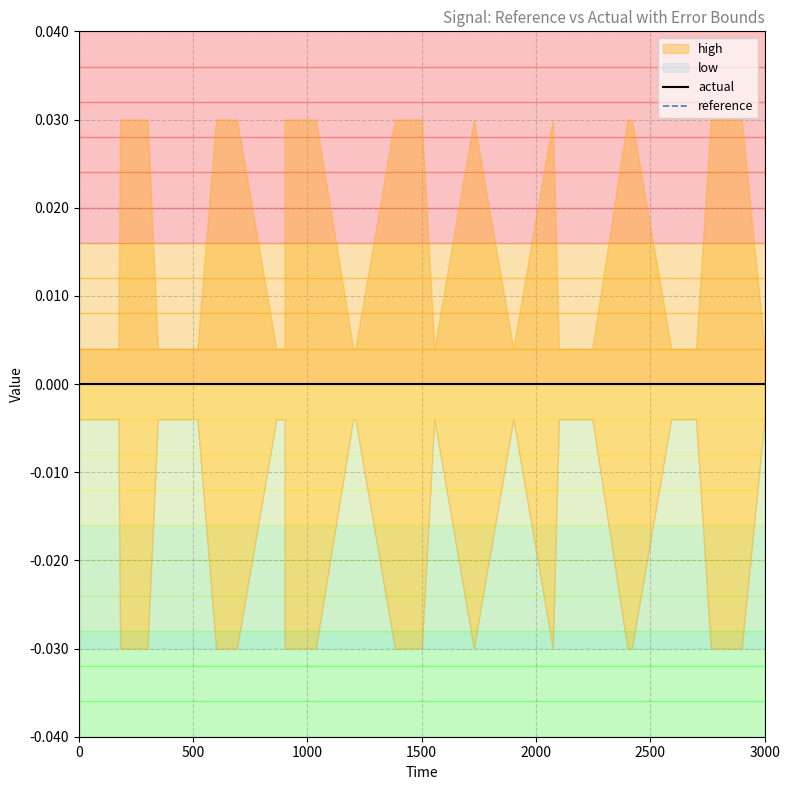

Rank the categories by low value from highest to lowest.

0, 1, 5, 6, 9, 10, 13, 14, 17, 19, 21, 22, 25, 26, 29, 2, 3, 4, 7, 8, 11, 12, 15, 16, 18, 20, 23, 24, 27, 28